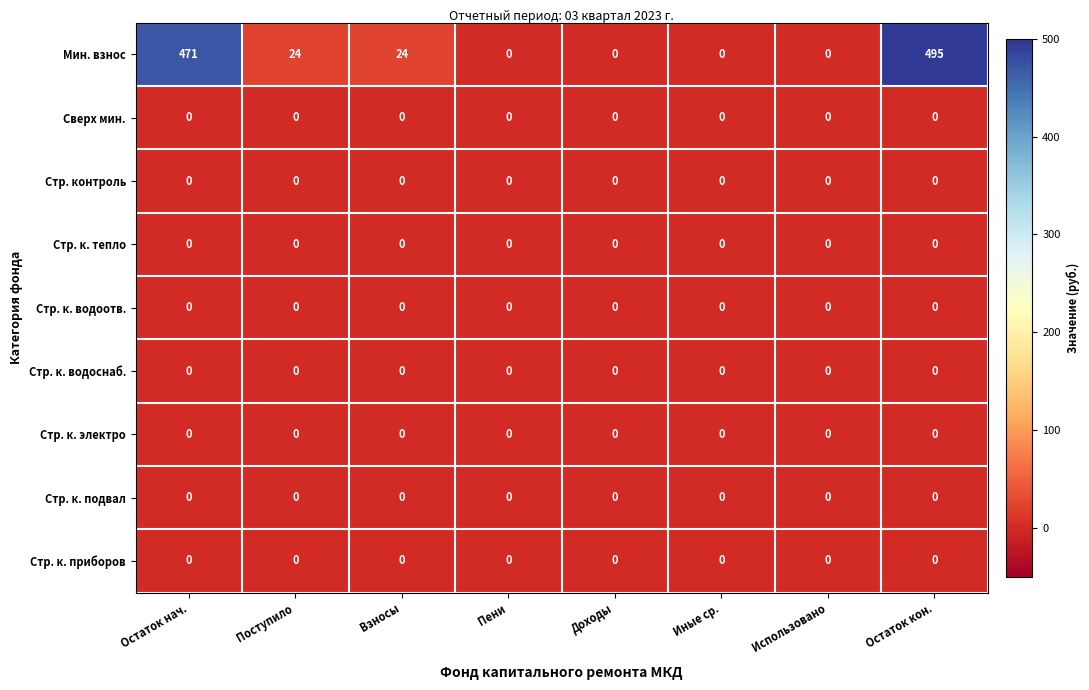

At which category is the sum across all series the highest?

Остаток кон.